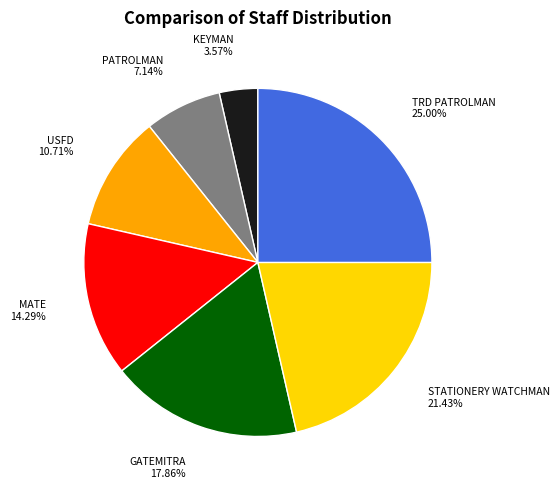

To the nearest percent, what portion does USFD represent?

11%